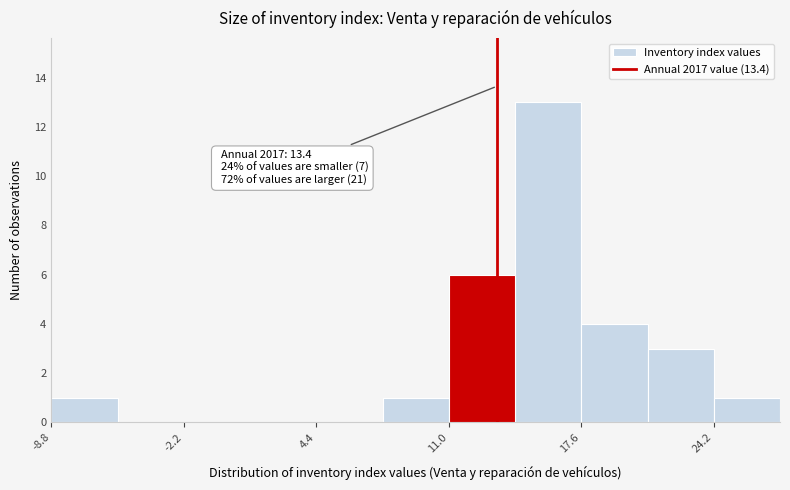

Read against the x-axis, roughly where is the centre of the tallest bar?

16